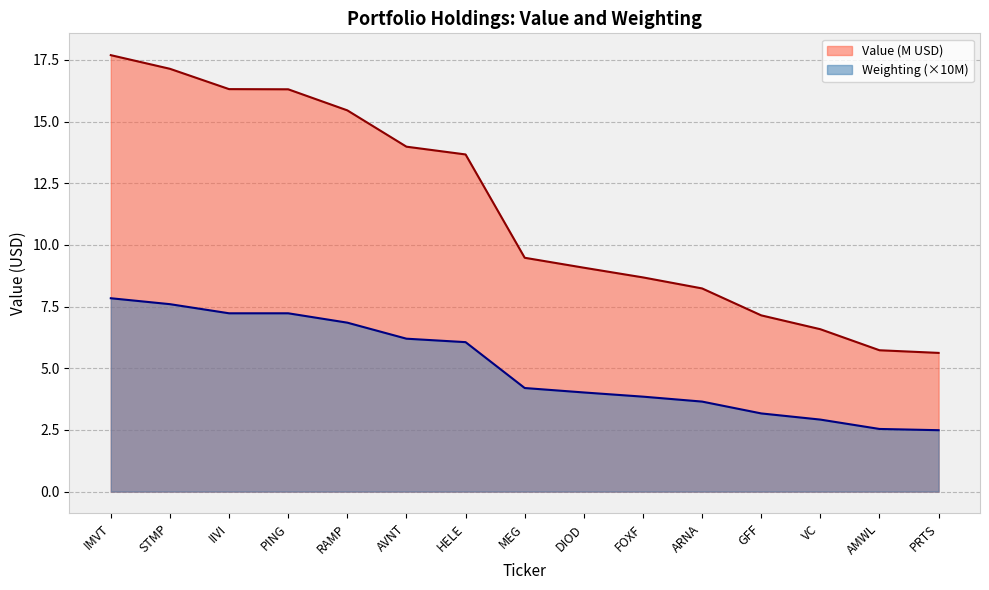

True or false: Weighting and Value cross at least once.

False